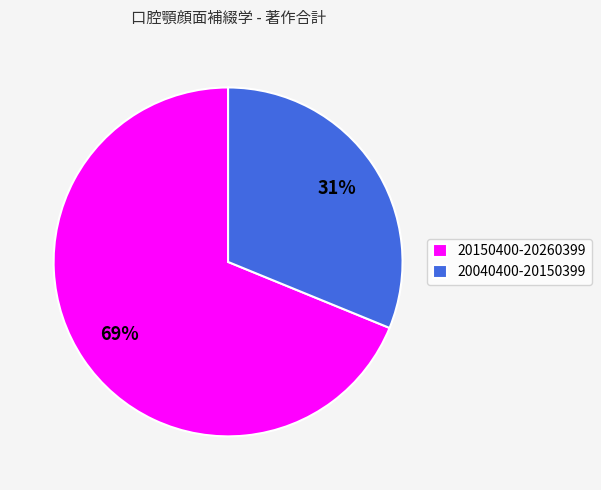

Do 20040400-20150399 and 20150400-20260399 together represent more than half of the pie?

Yes